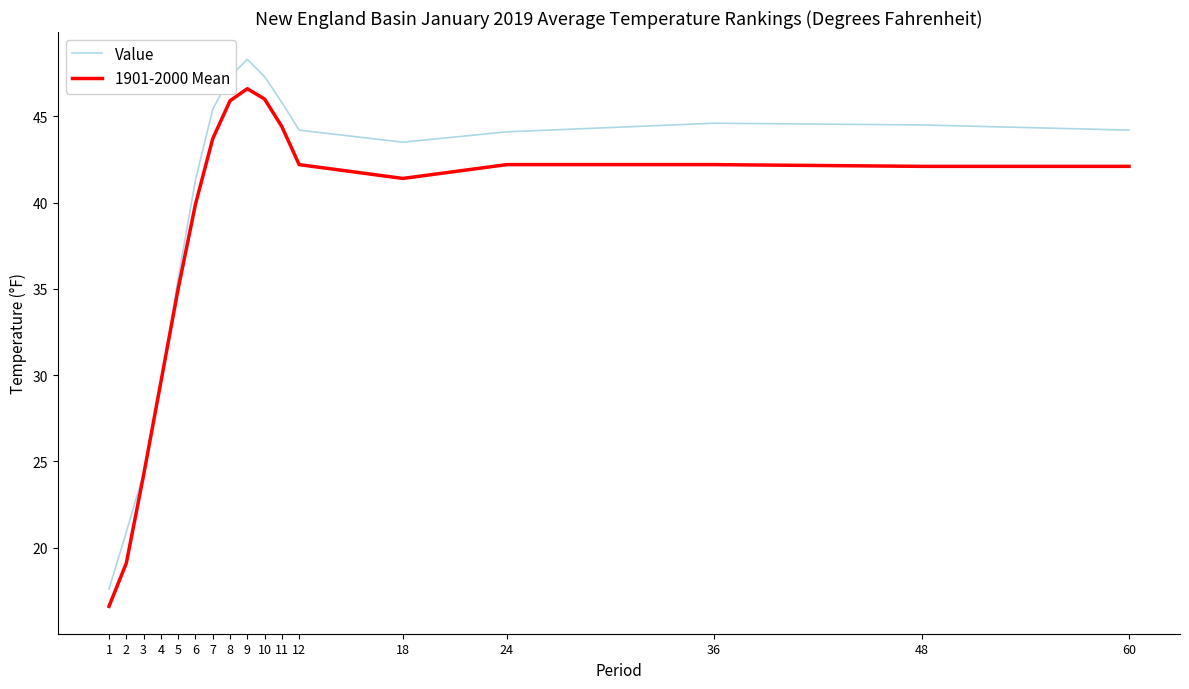

What is the spread (max minus min) of values at 24?

1.9